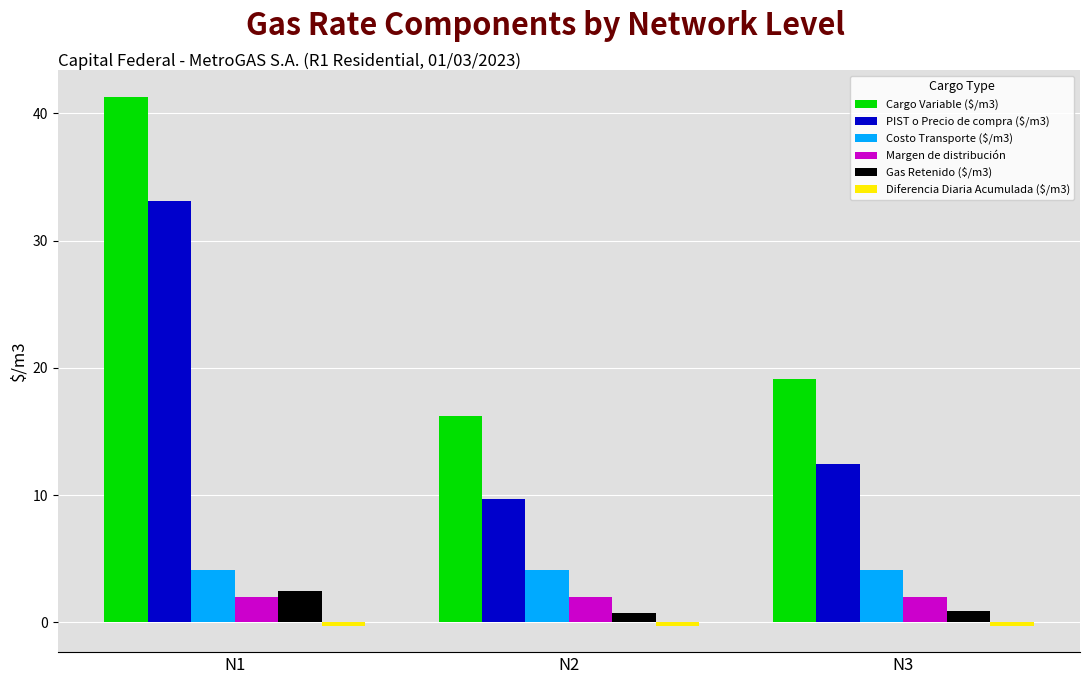

Which category has the highest value in the Cargo Variable ($/m3) series?

N1